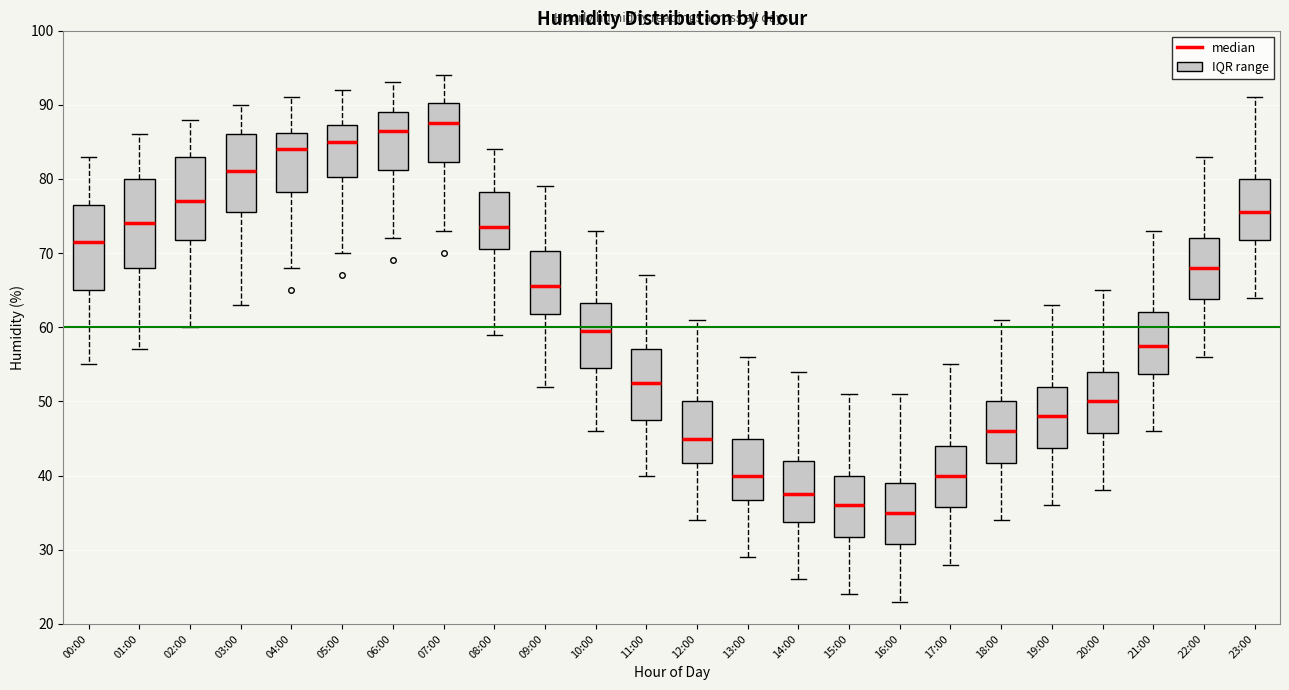

Where is the lower edge of the box for 19:00 on the y-axis? The values are not printed on the chart, so give them approximately, as read against the axis.

44